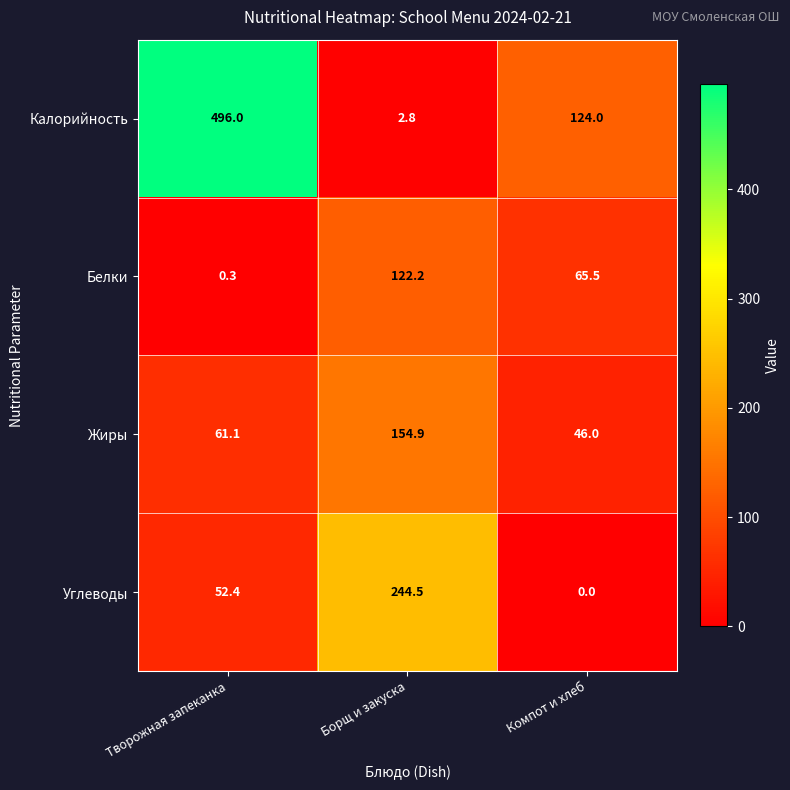

How many data points in Углеводы are less than 52?

1